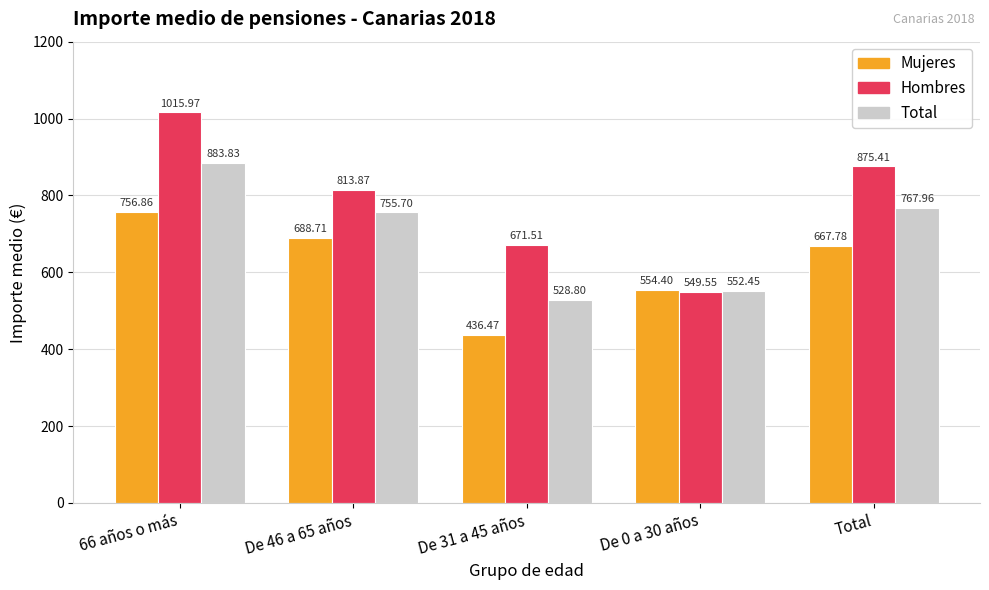

How many values in the Mujeres series are below 667?

2